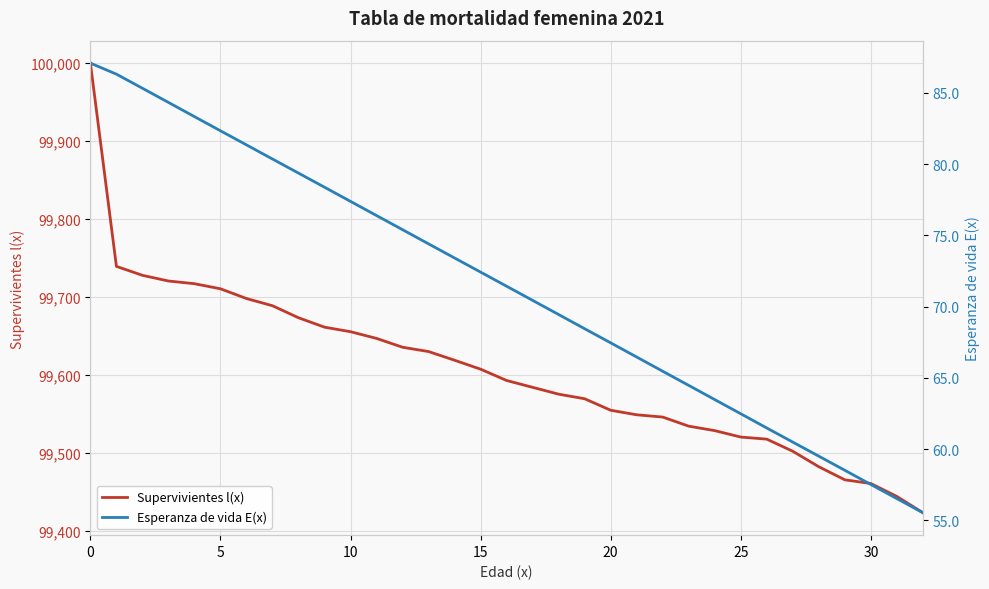

Reading left to right, what are all the values shown in this chart?

Supervivientes l(x): 100000.0	99739.5	99728.0	99720.7	99717.3	99710.7	99698.2	99689.0	99673.6	99661.5	99655.7	99647.1	99635.8	99630.3	99619.1	99607.7	99593.2	99584.4	99575.7	99569.8	99555.0	99549.2	99546.3	99534.7	99528.9	99520.7	99518.0	99502.5	99482.6	99465.9	99461.1	99444.6	99423.7
Esperanza de vida E(x): 87.1	86.3	85.3	84.3	83.3	82.3	81.3	80.4	79.4	78.4	77.4	76.4	75.4	74.4	73.4	72.4	71.4	70.4	69.4	68.4	67.5	66.5	65.5	64.5	63.5	62.5	61.5	60.5	59.5	58.5	57.5	56.5	55.5